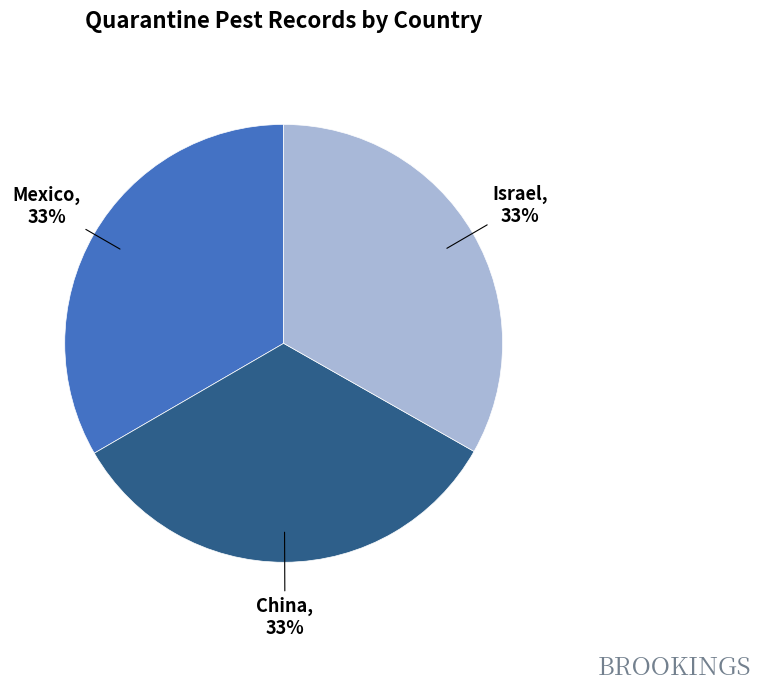

How many segments does this pie chart have?

3